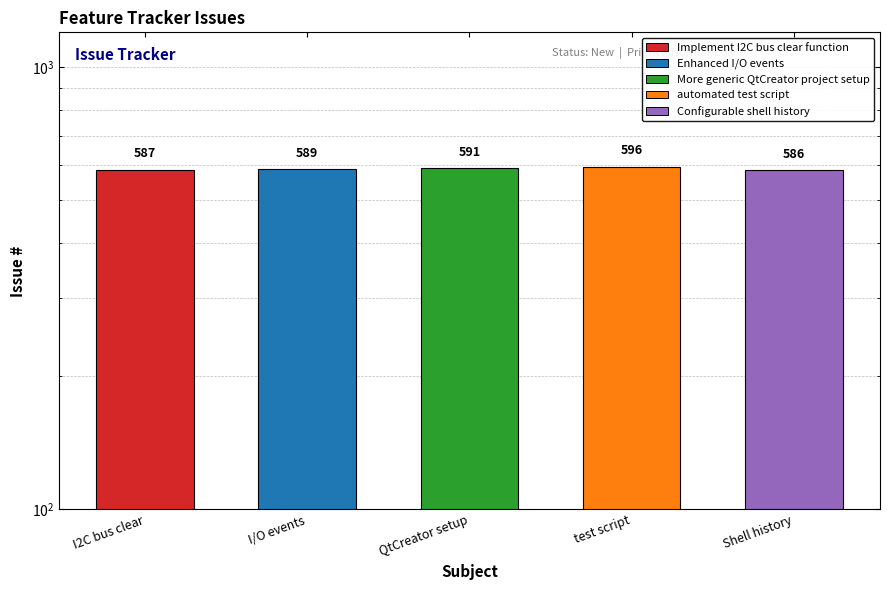

What is the difference between the maximum and minimum values?

10